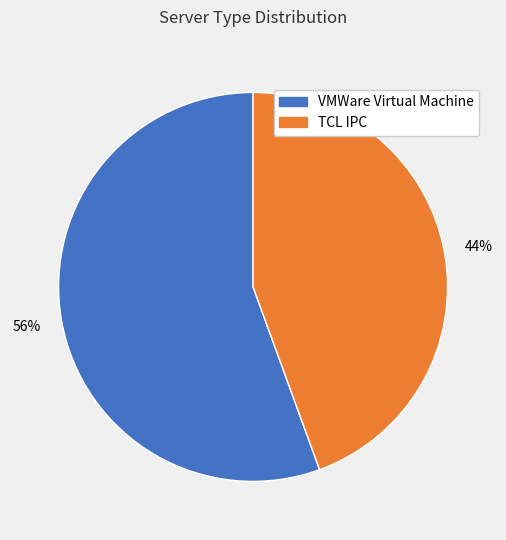

Is it true that TCL IPC is 44% of the pie?

True